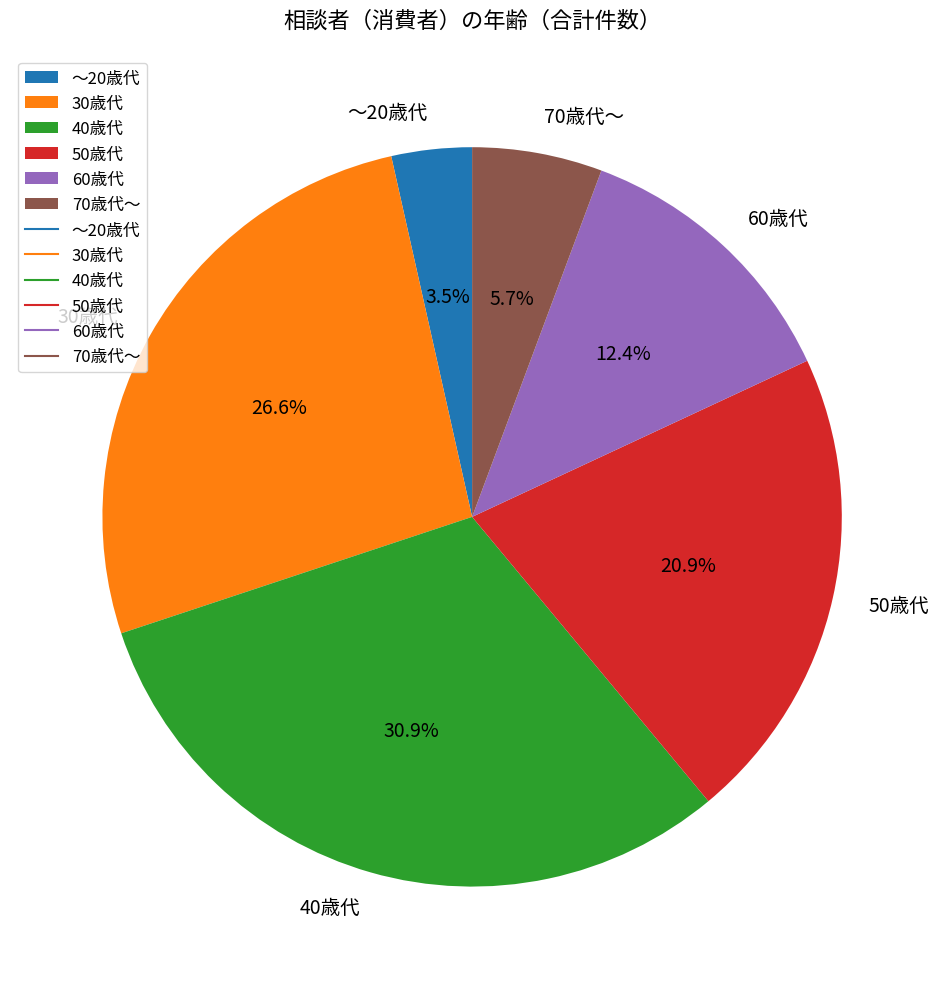

Is it true that 70歳代～ is 6% of the pie?

True